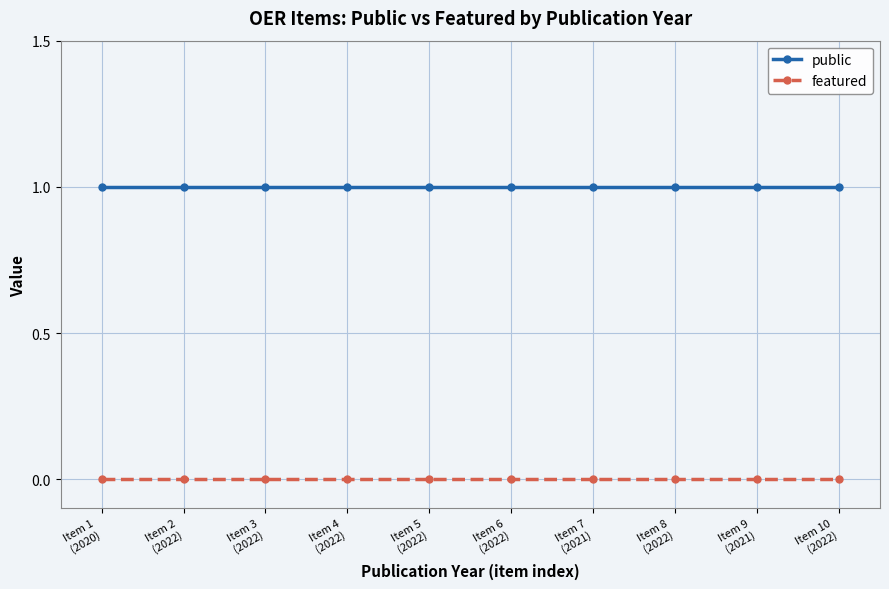

Reading right to left, what are all the values shown in this chart?

public: 1	1	1	1	1	1	1	1	1	1
featured: 0	0	0	0	0	0	0	0	0	0